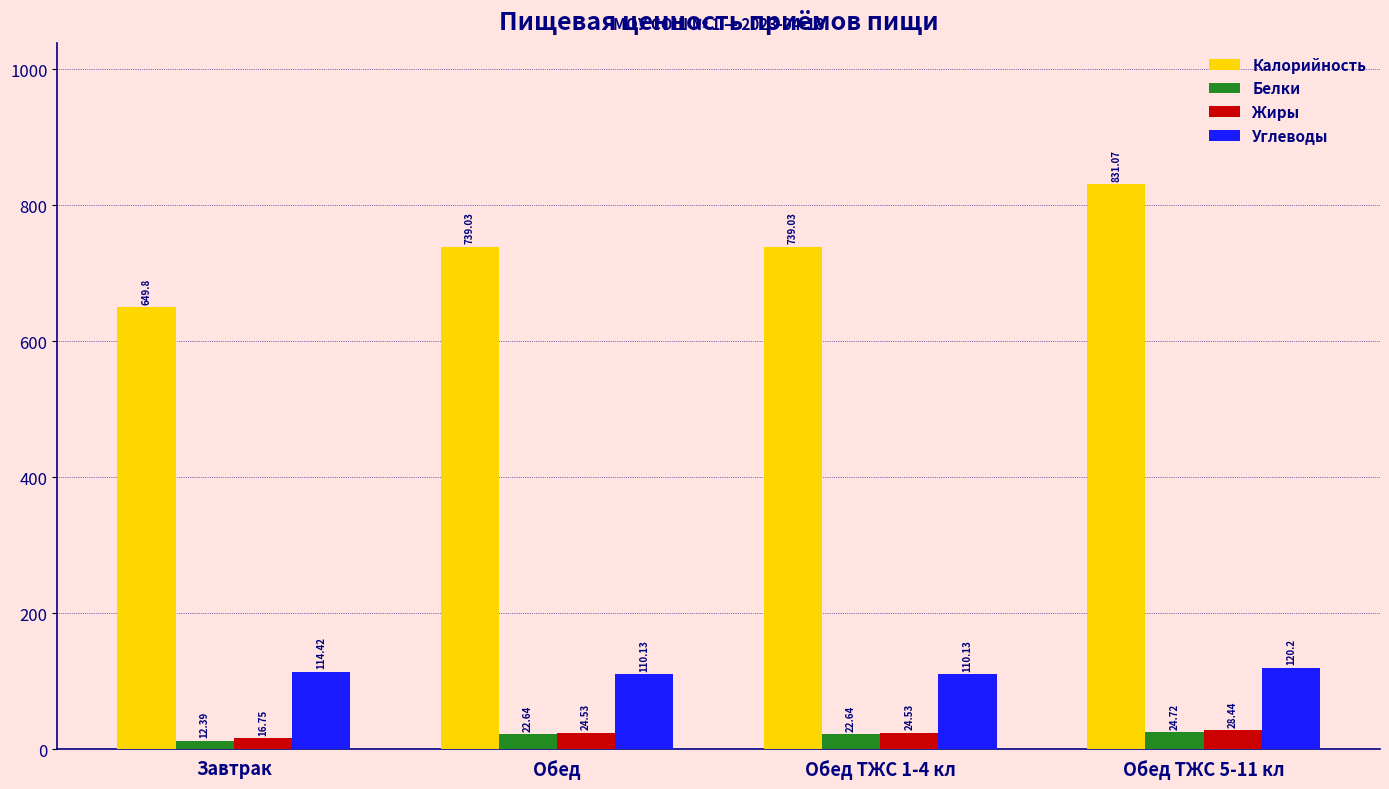

Which series has the largest total across all categories?

Калорийность